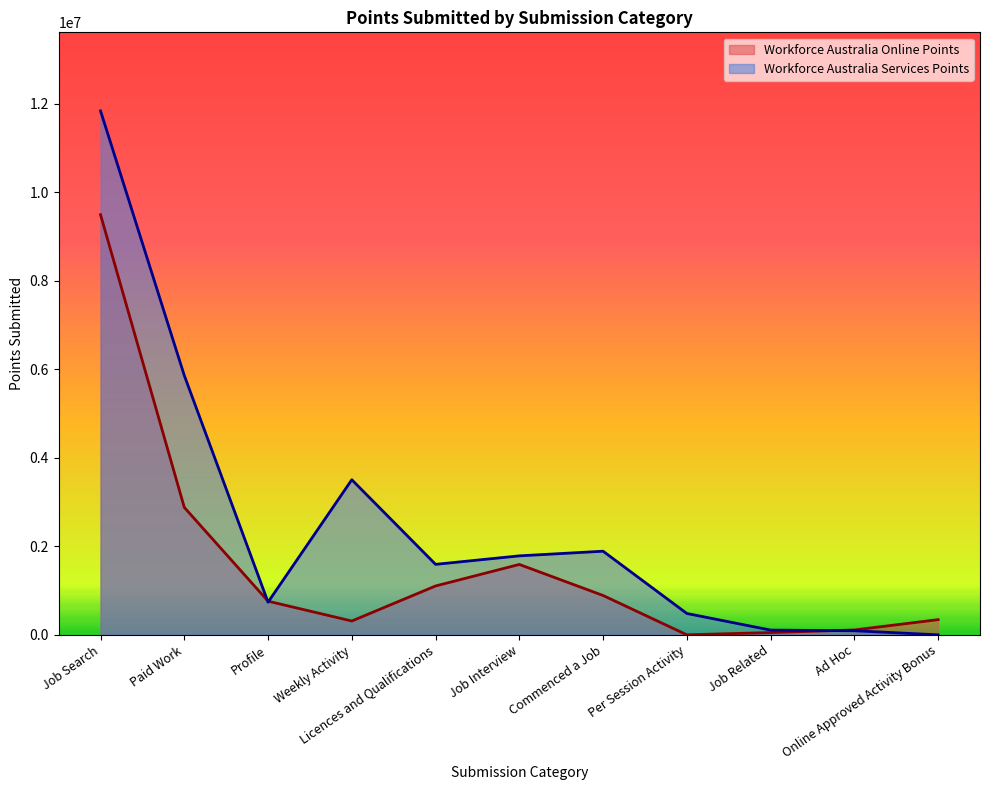

Between which two adjacent categories do Workforce Australia Online Points and Workforce Australia Services Points first intersect?

Paid Work and Profile